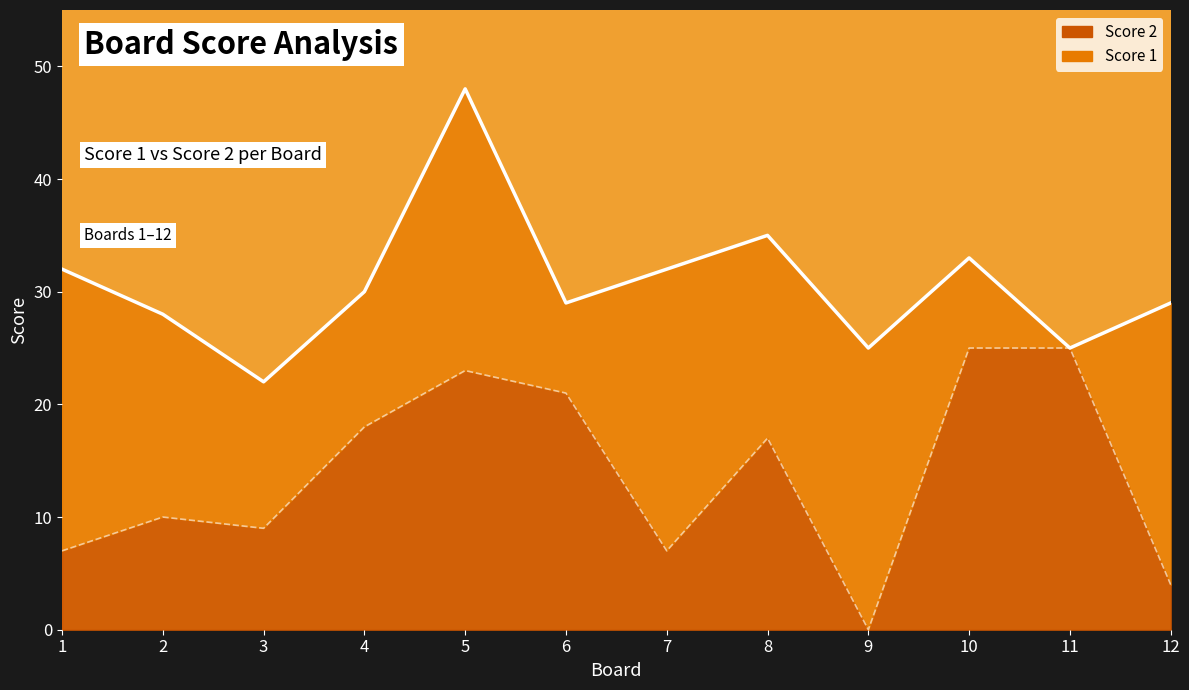

Read the value at 7.

7